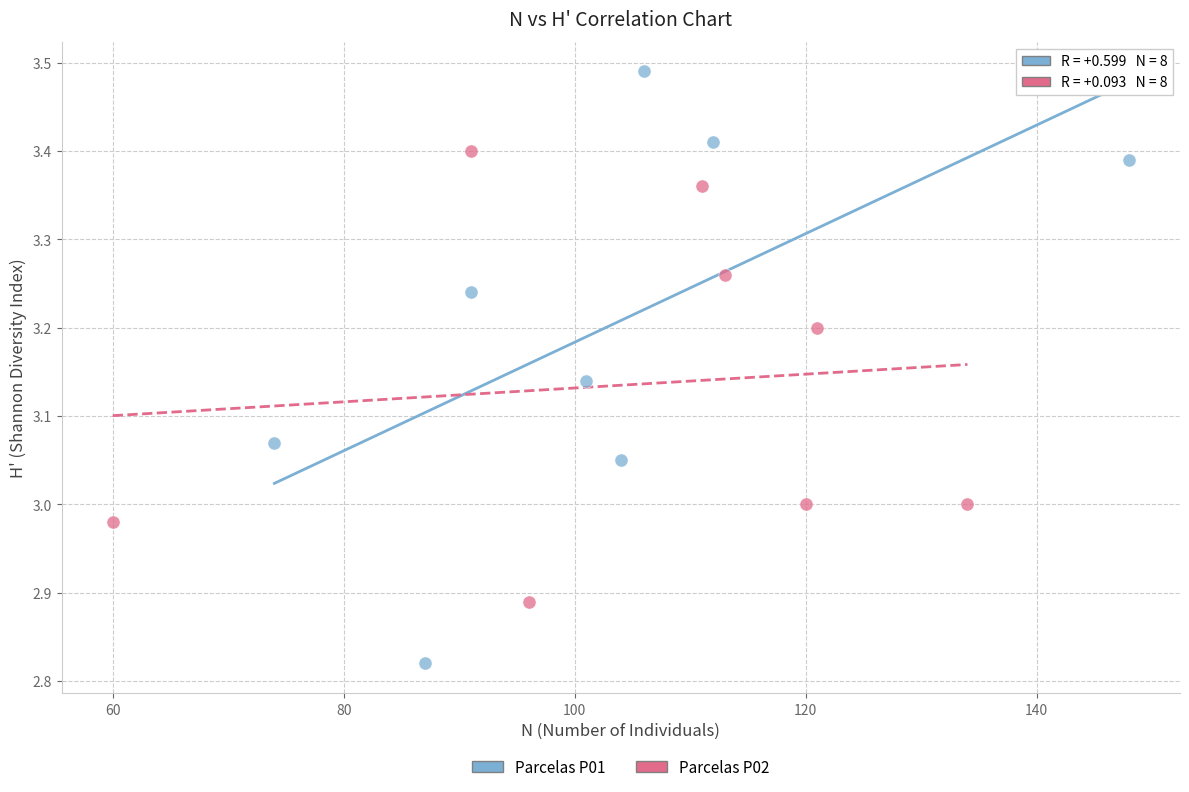

Which series reaches the minimum Y coordinate?

Parcelas P01